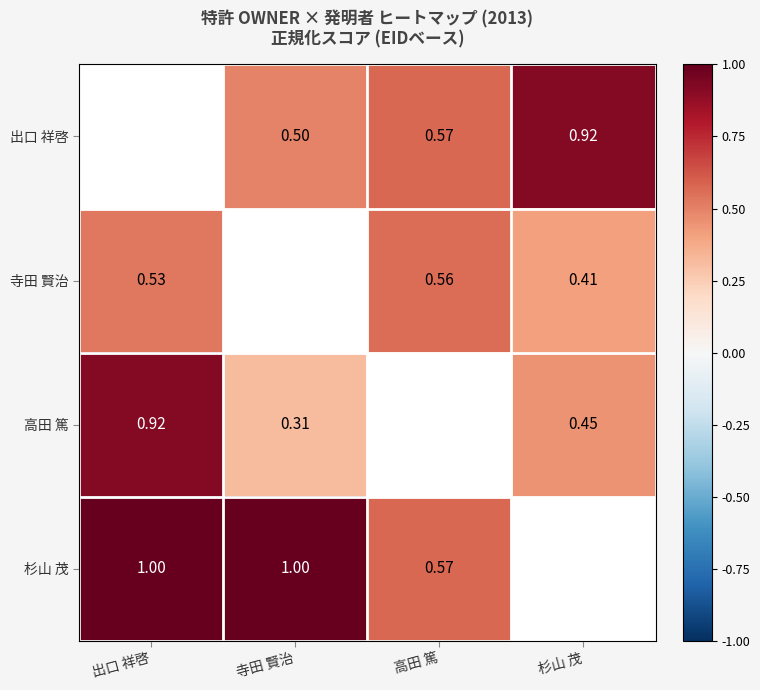

Is it true that 高田 篤 equals 0.8 at 杉山 茂?

False